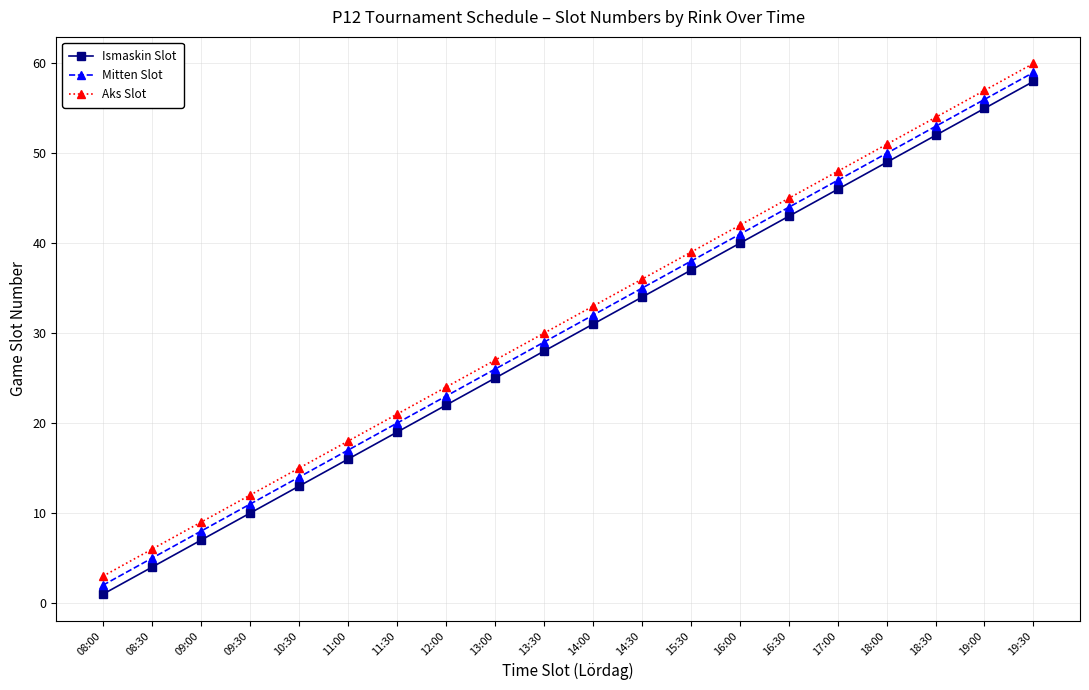

True or false: Ismaskin Slot has a value of 6 at 08:30.

False